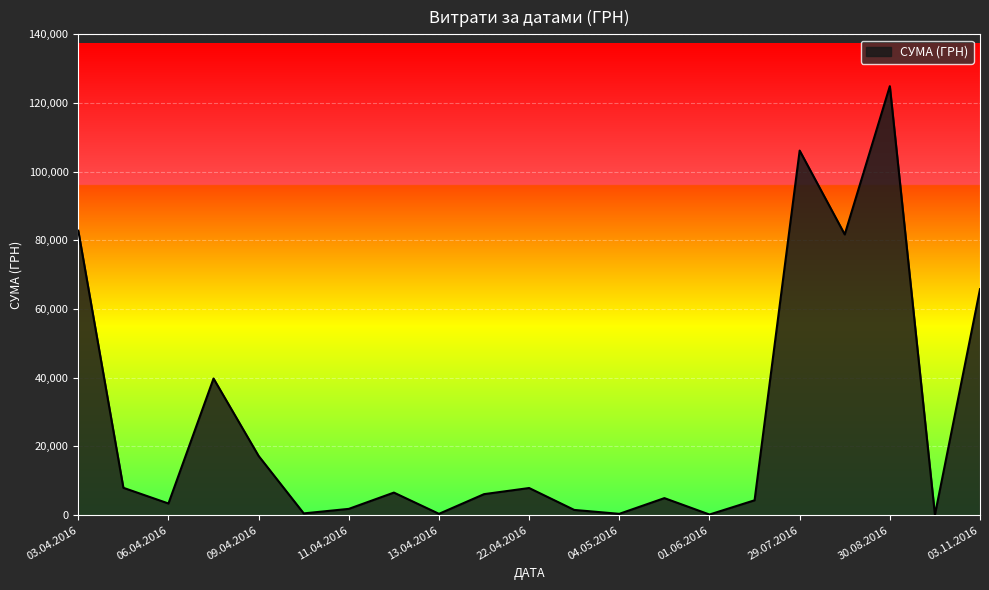

What is the maximum value shown in the chart?

124904.8